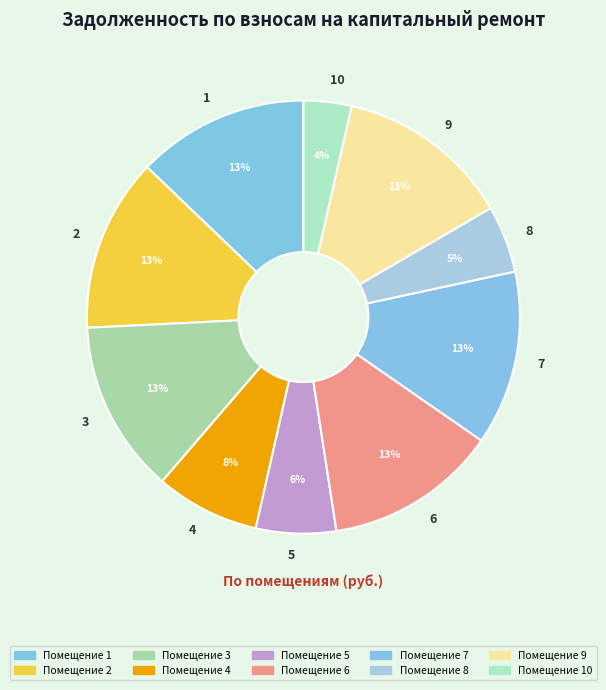

To the nearest percent, what percentage of the pie is 10?

4%